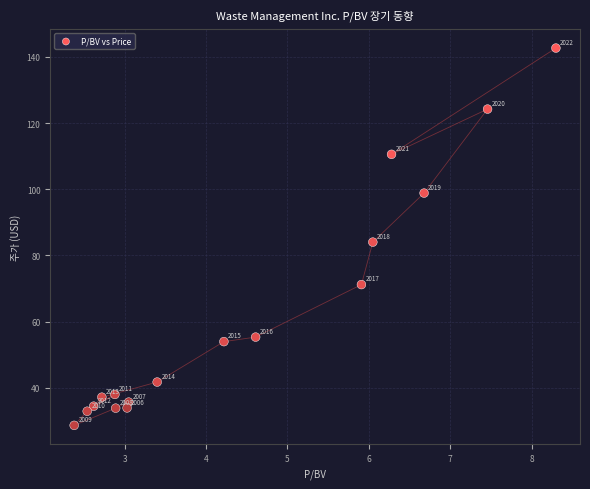

What Y value in the scatter plot is closest to 85?

84.0